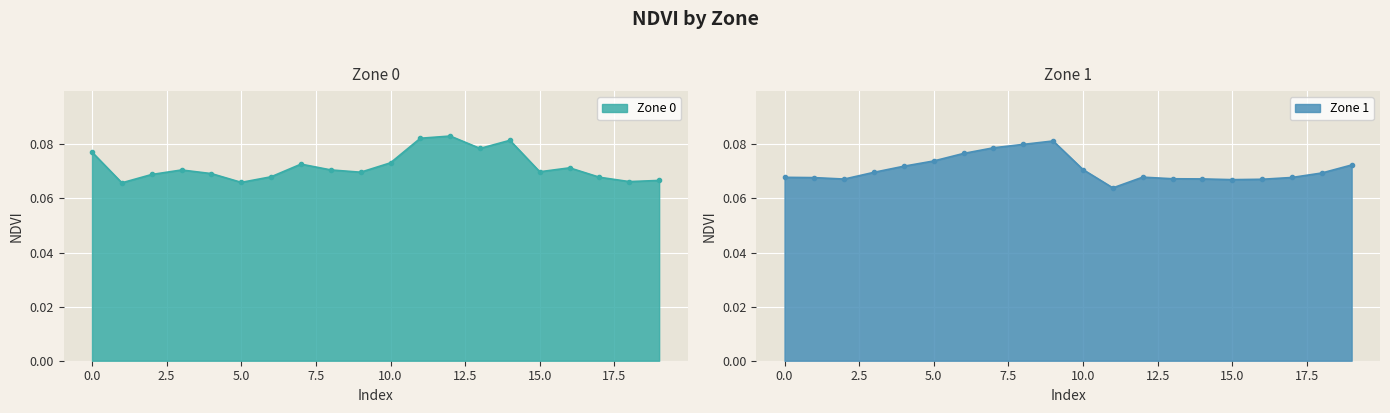

At which category does Zone 0 reach its first local peak?

3